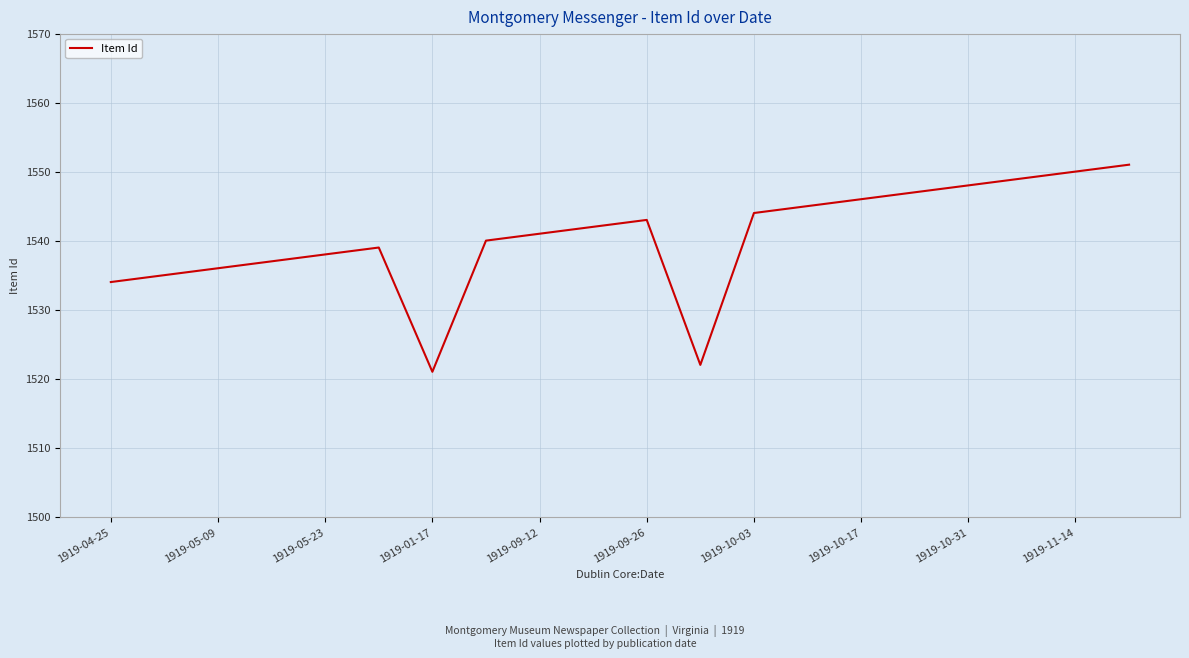

What is the difference between the maximum and minimum values?

30